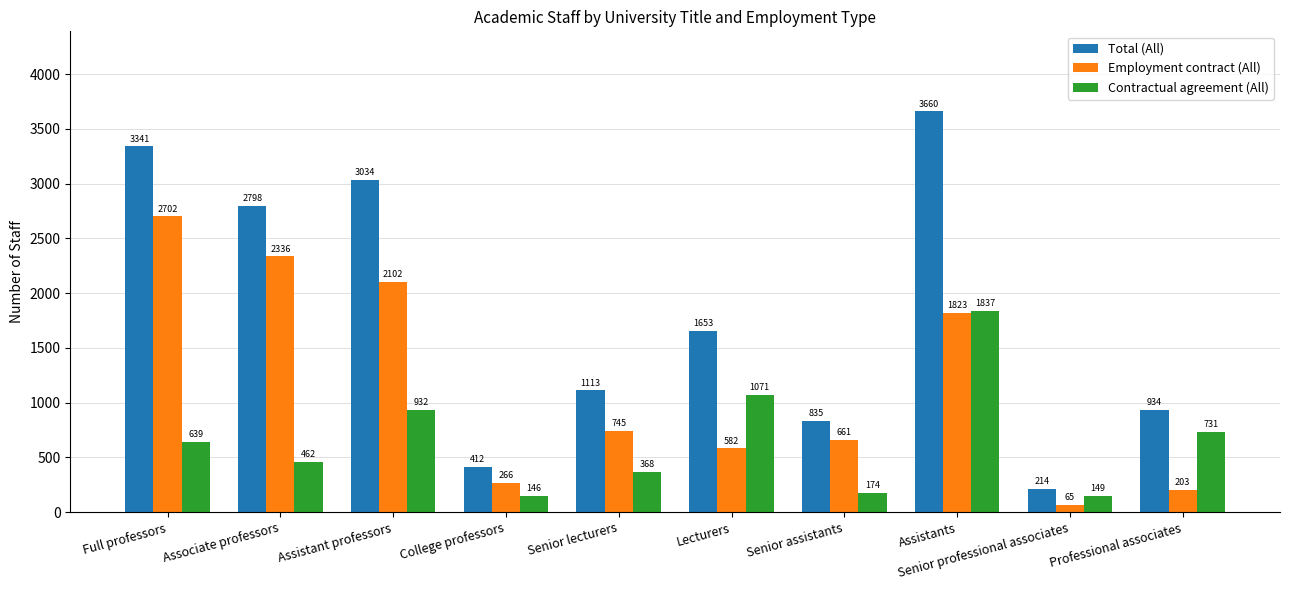

The value of Employment contract (All) at College professors is 266. True or false?

True